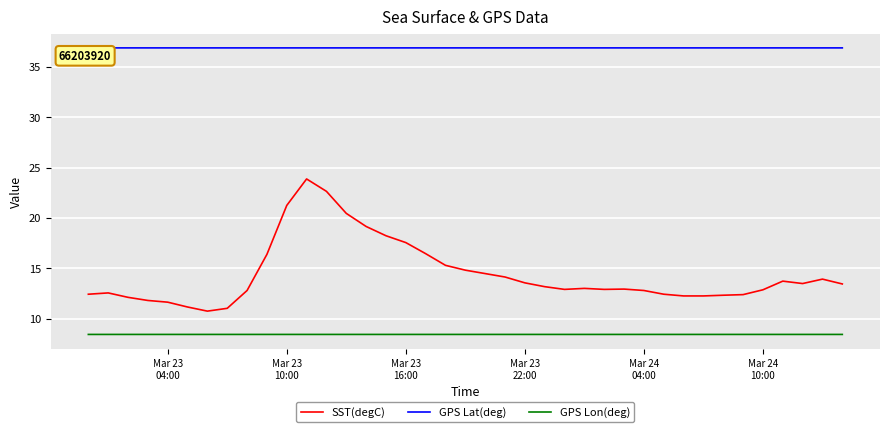

Which series has the largest total across all categories?

GPS Lat(deg)